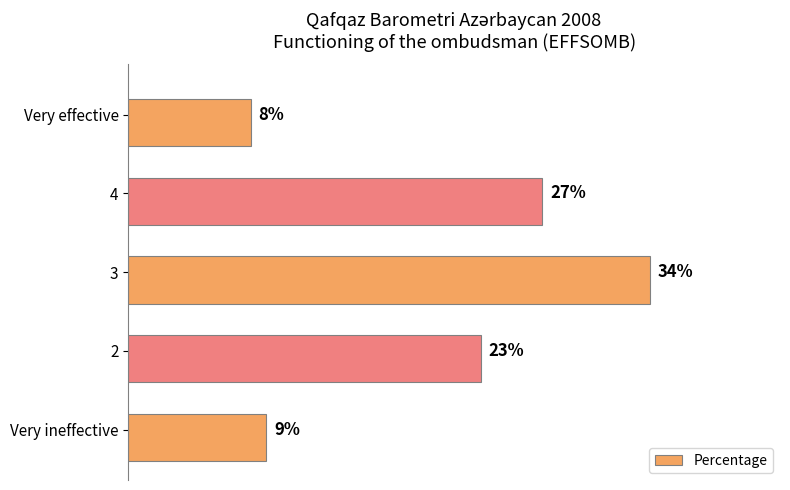

Which category has the lowest value across all series?

Very effective